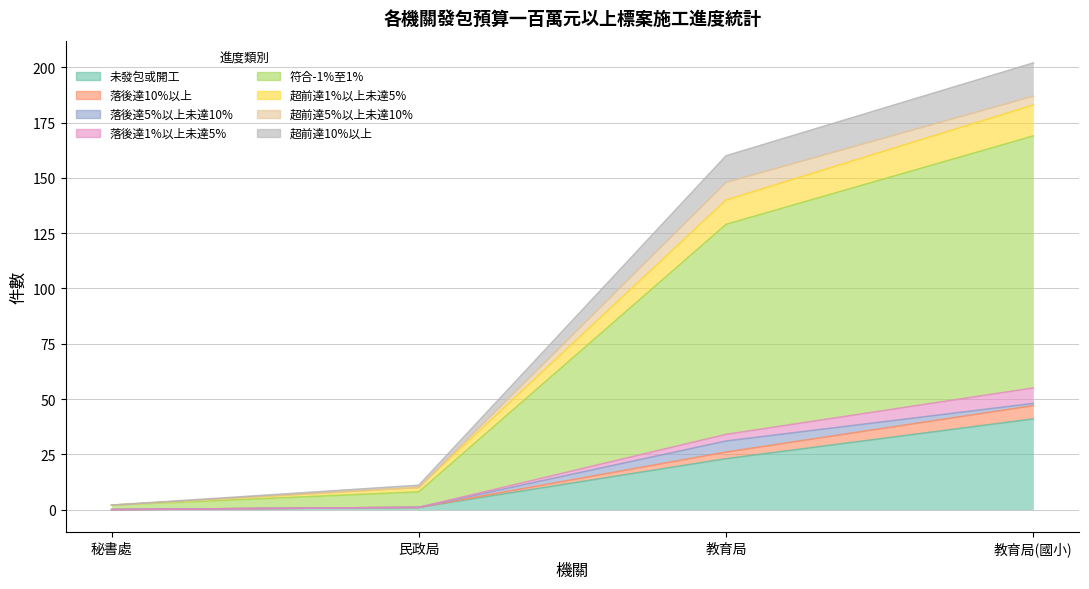

Which series has the largest total across all categories?

符合-1%至1%